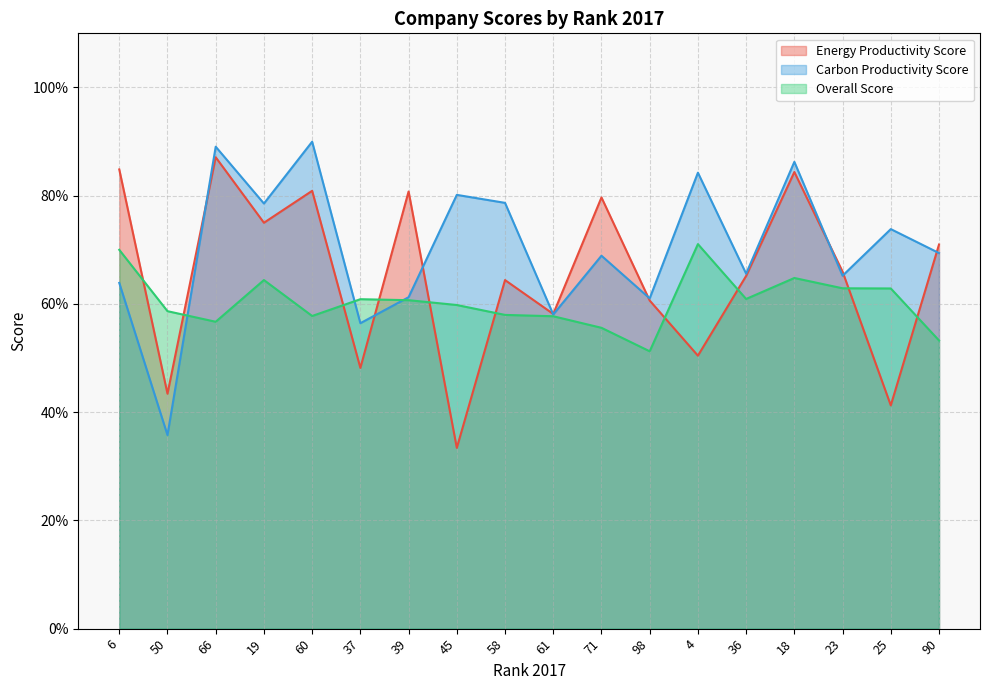

Rank the series by their maximum value, from highest to lowest.

Carbon Productivity Score, Energy Productivity Score, Overall Score